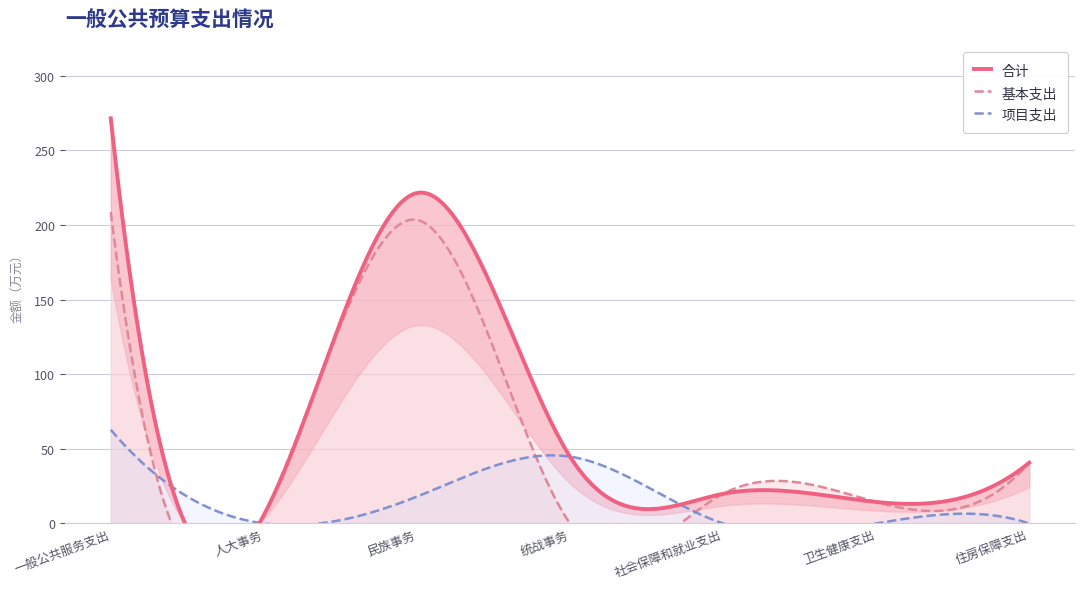

List the labels in order of 基本支出 value, smallest first.

统战事务, 人大事务, 卫生健康支出, 社会保障和就业支出, 住房保障支出, 民族事务, 一般公共服务支出